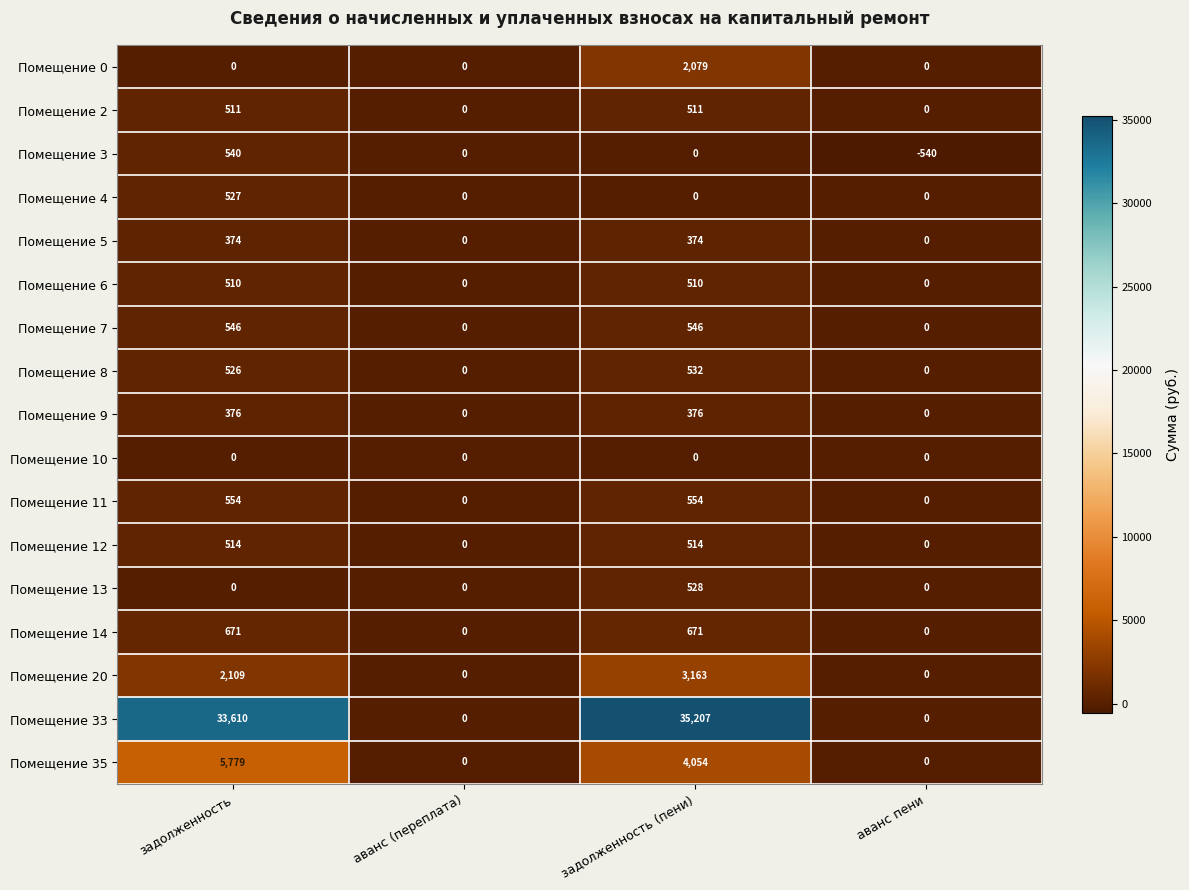

Which label corresponds to the largest value in the chart?

задолженность (пени)